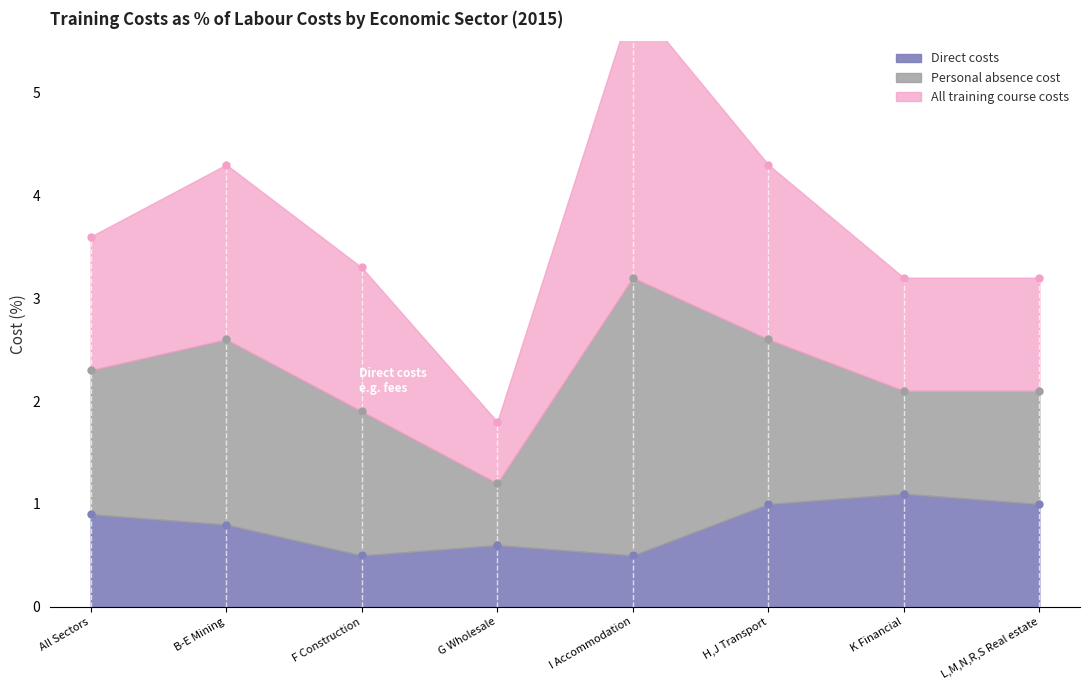

Which has a higher value, B-E Mining or All Sectors?

All Sectors